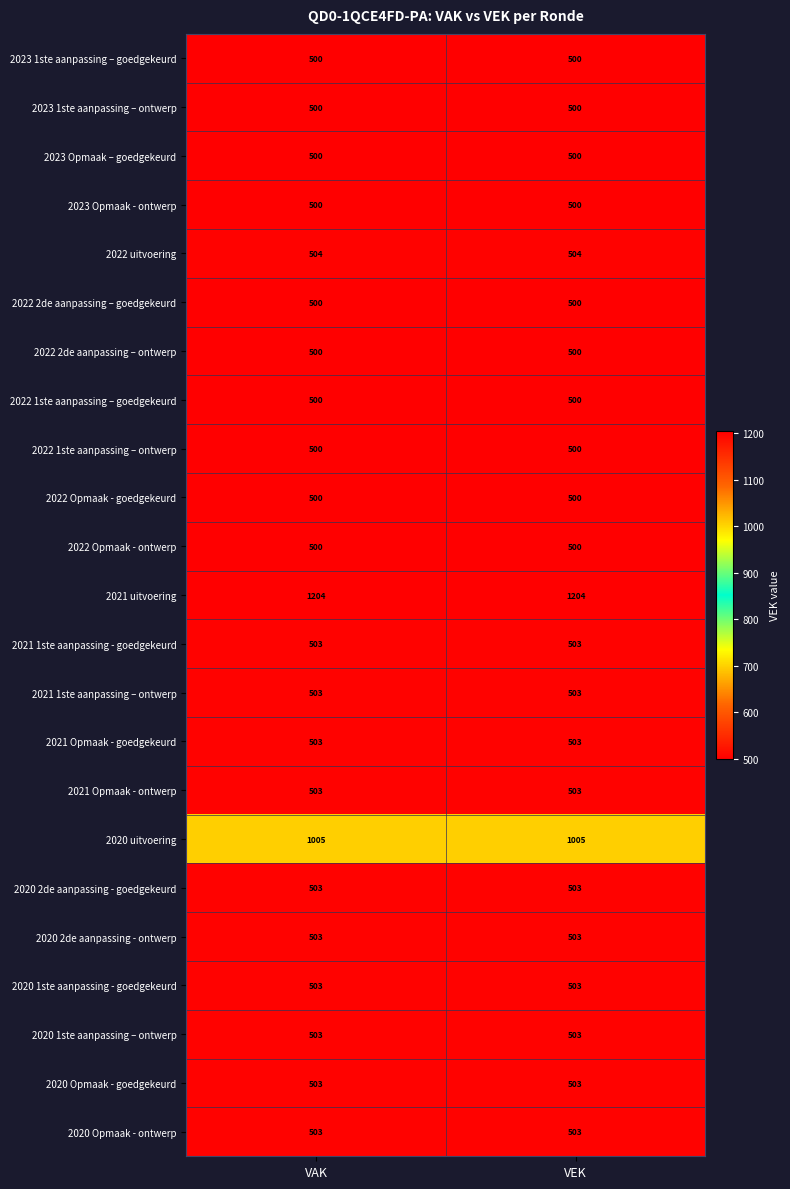

Which series has the largest total across all categories?

2021 uitvoering